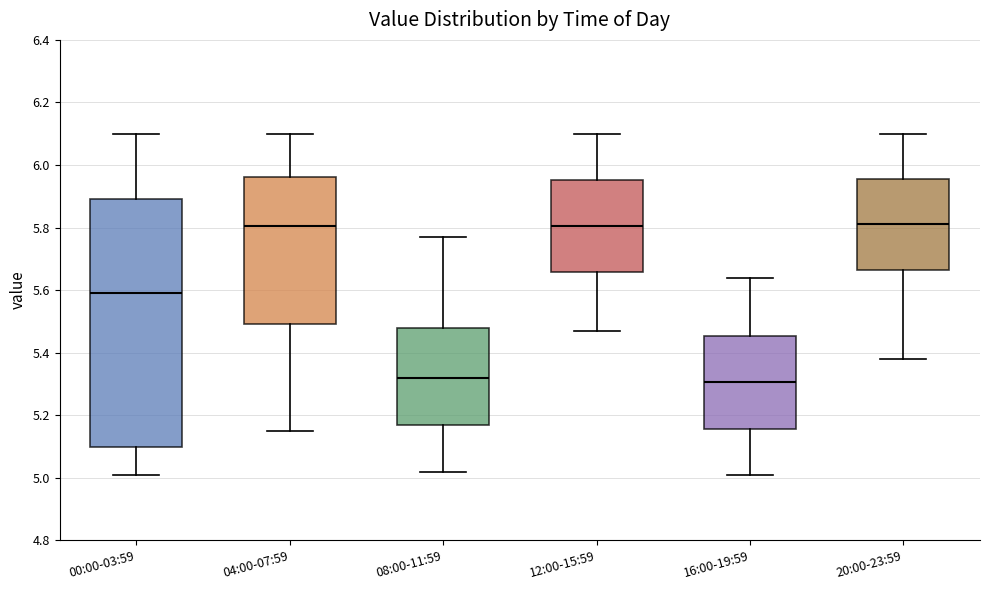

Comparing the boxes themselves (not the whiskers), which one is the tallest?

00:00-03:59